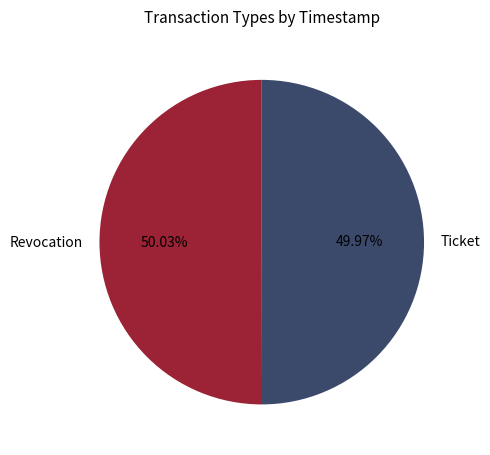

To the nearest percent, what is the average slice percentage?

50%